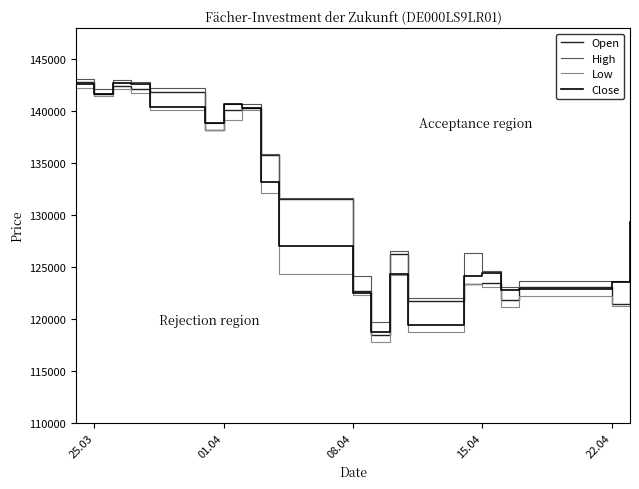

What is the maximum value for High?

143088